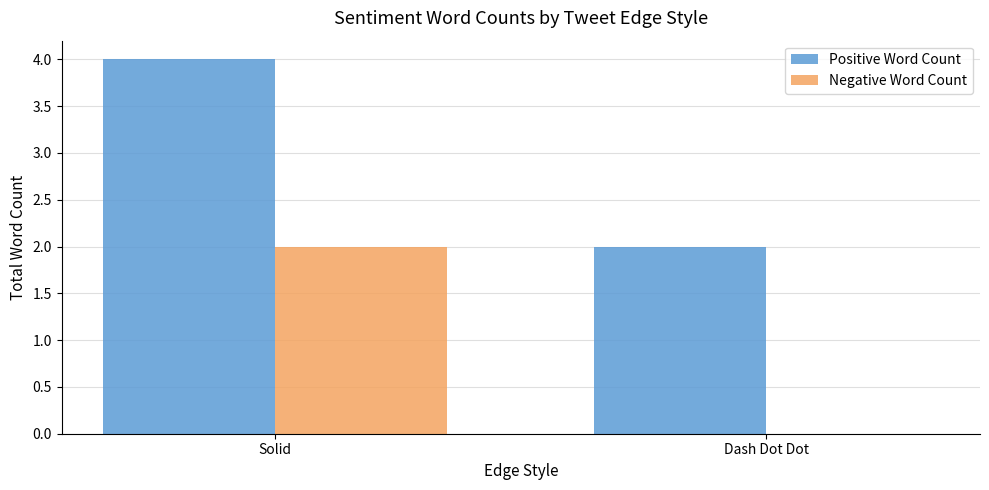

What is the sum of all Positive Word Count values?

6